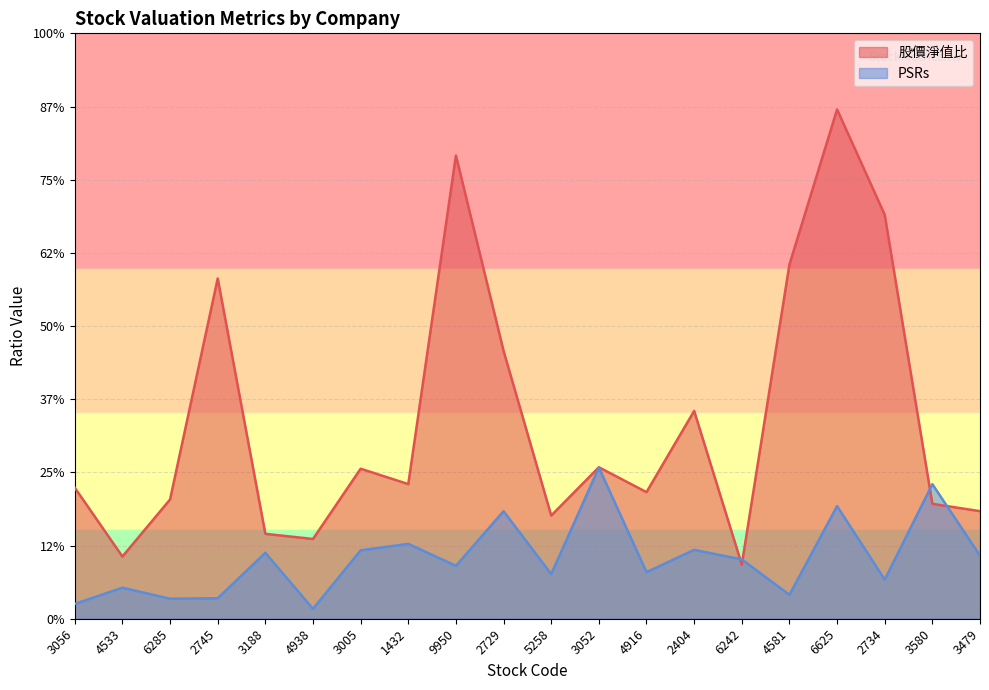

True or false: PSRs has a value of 1.8 at 3580.

True